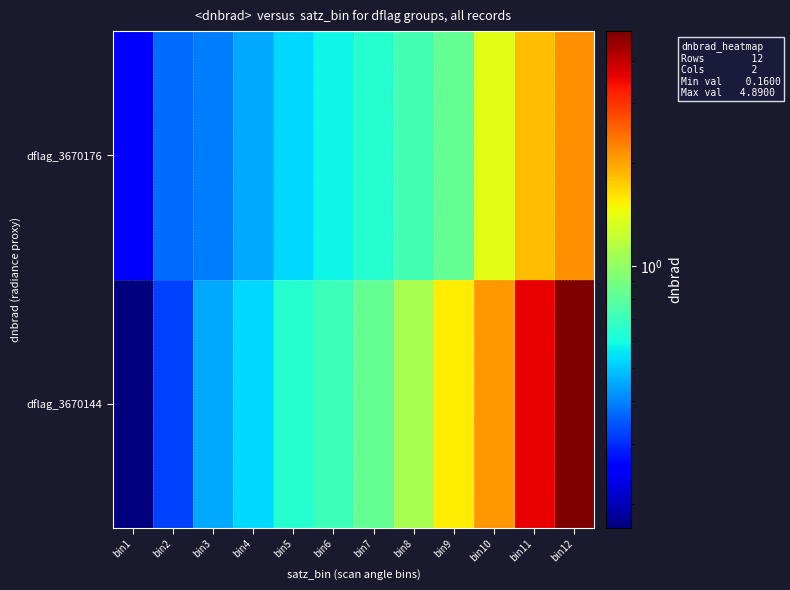

Which category has the highest value across all series?

bin12